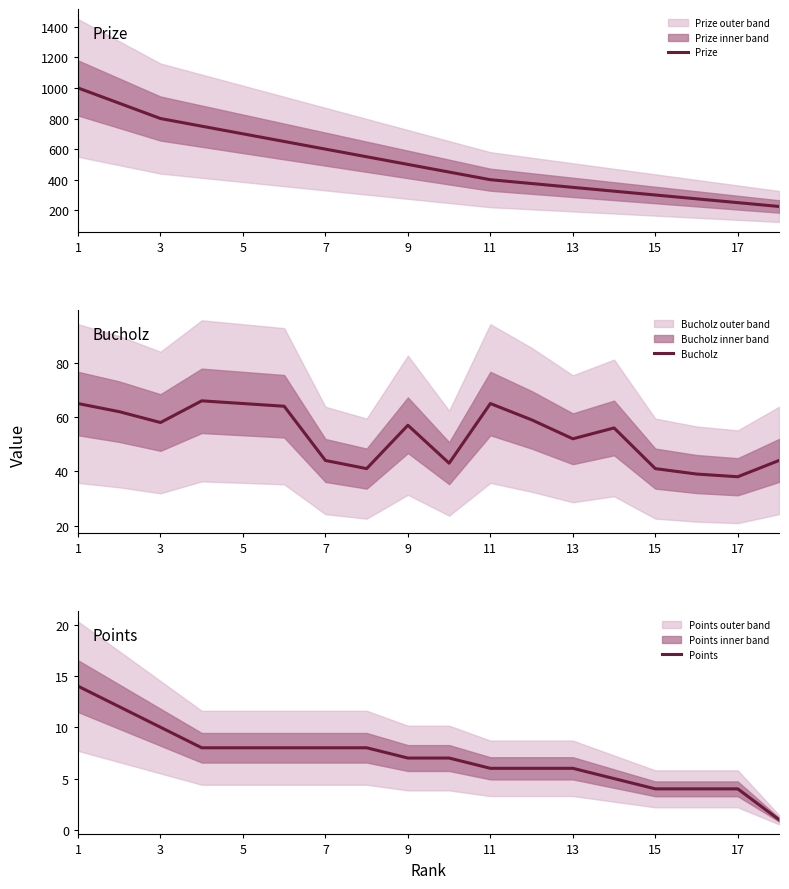

What is the maximum value shown in the chart?

1000